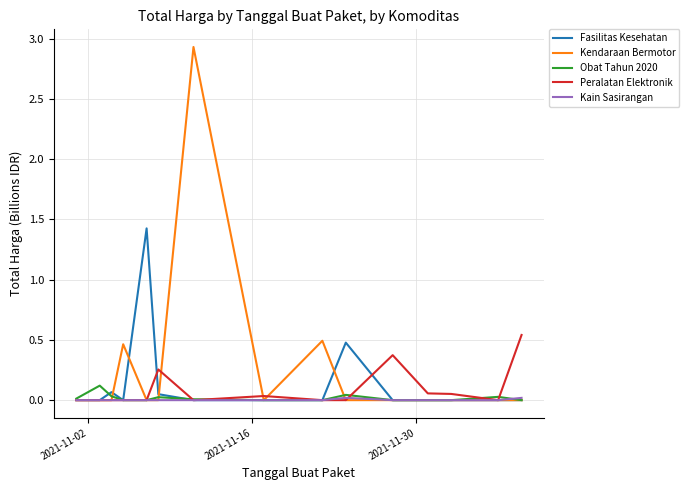

Which series has the largest range (max minus min)?

Kendaraan Bermotor